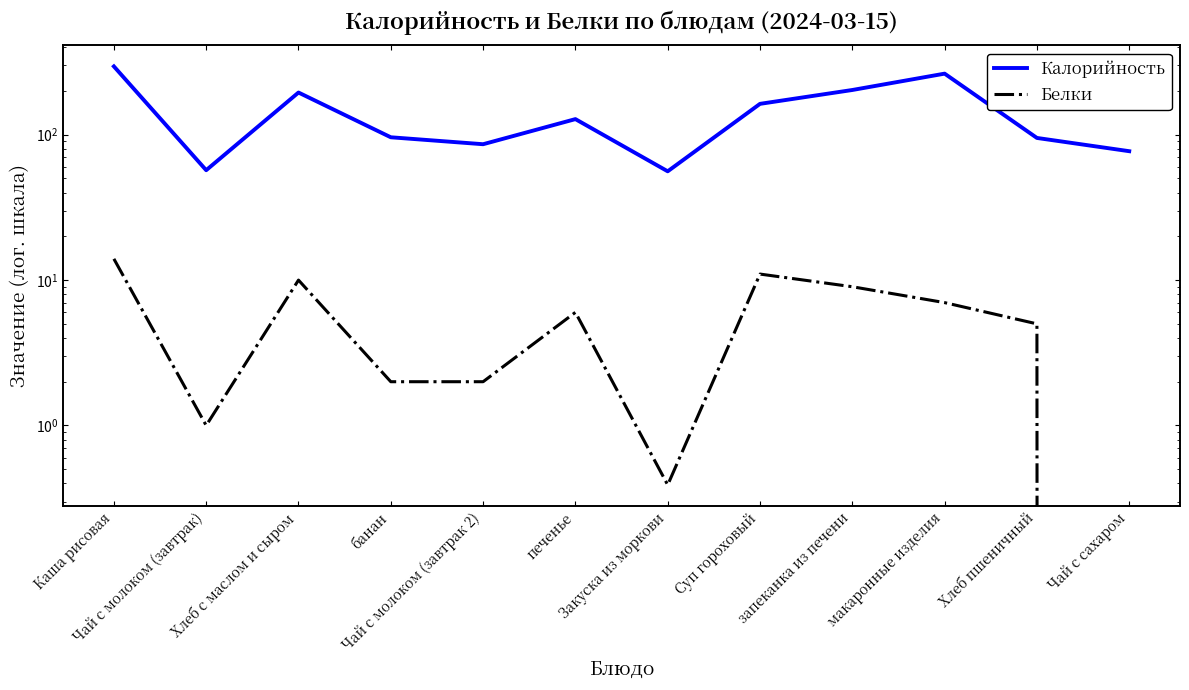

What is the average value of the Белки series?

5.6